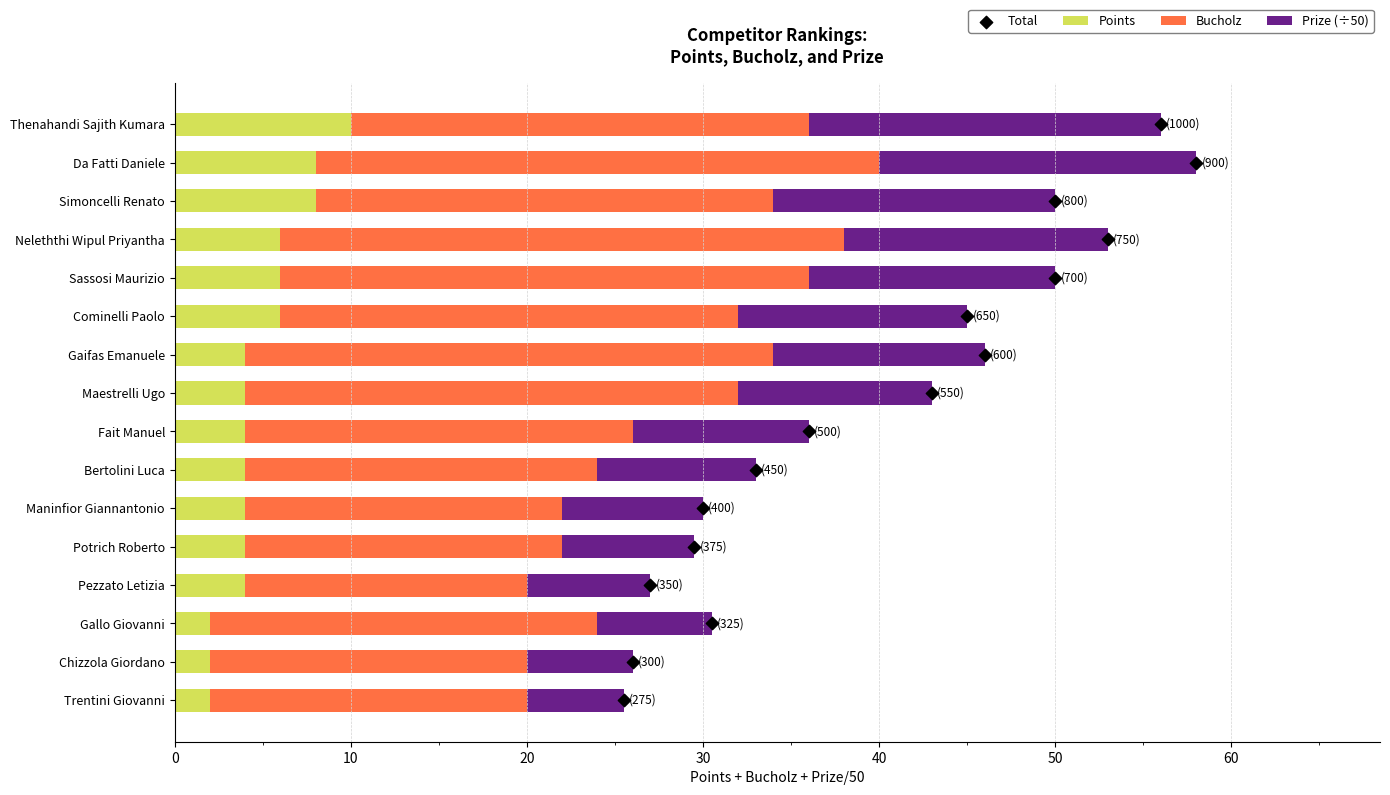

Which series contains the highest Y value?

Bucholz